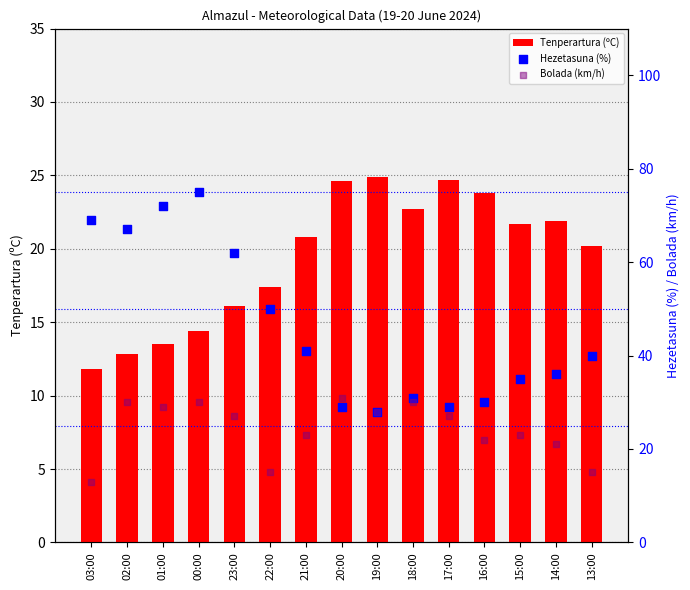

Is the value of Hezetasuna (%) at 23:00 greater than the value of Tenperartura (ºC) at 22:00?

Yes